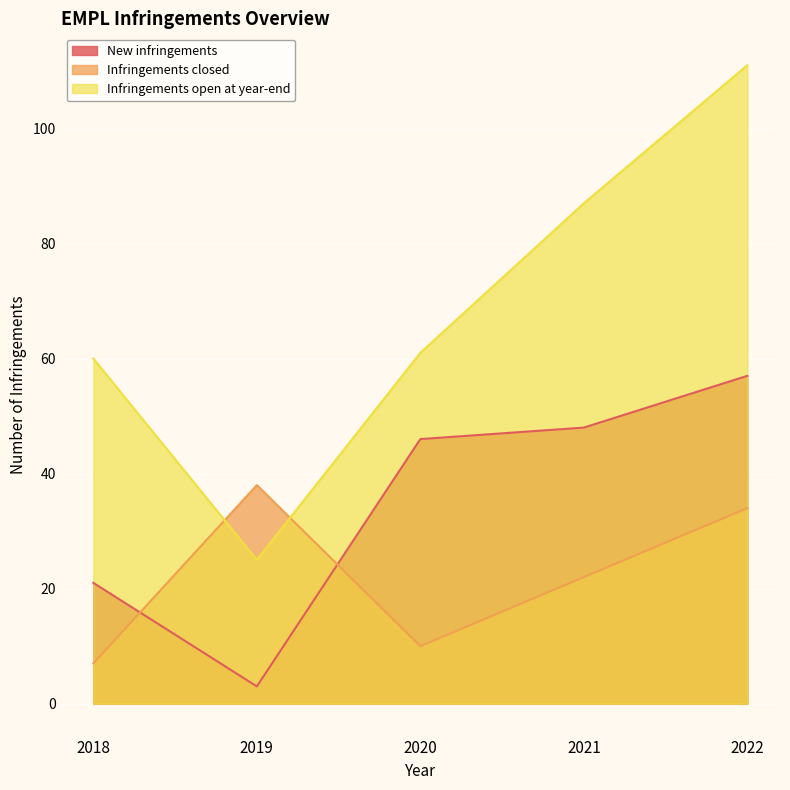

How many values in the New infringements series are below 46?

2